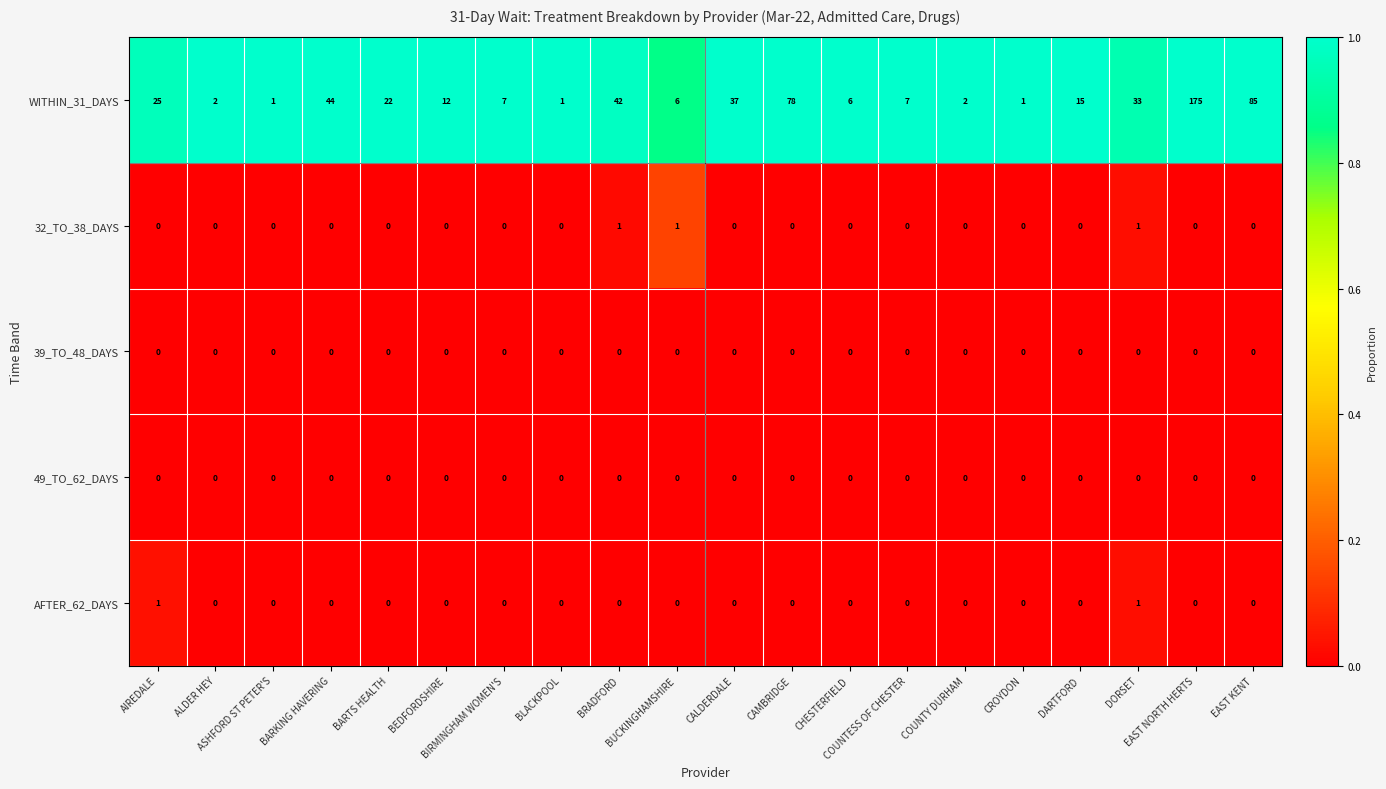

What is the highest value of the WITHIN_31_DAYS series?

175